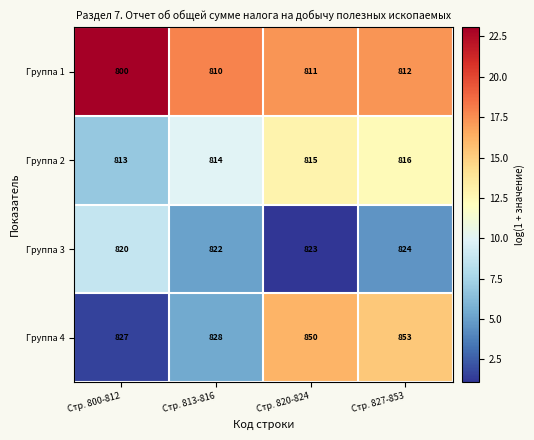

List the series in order of their peak value, highest first.

Группа 4, Группа 3, Группа 2, Группа 1